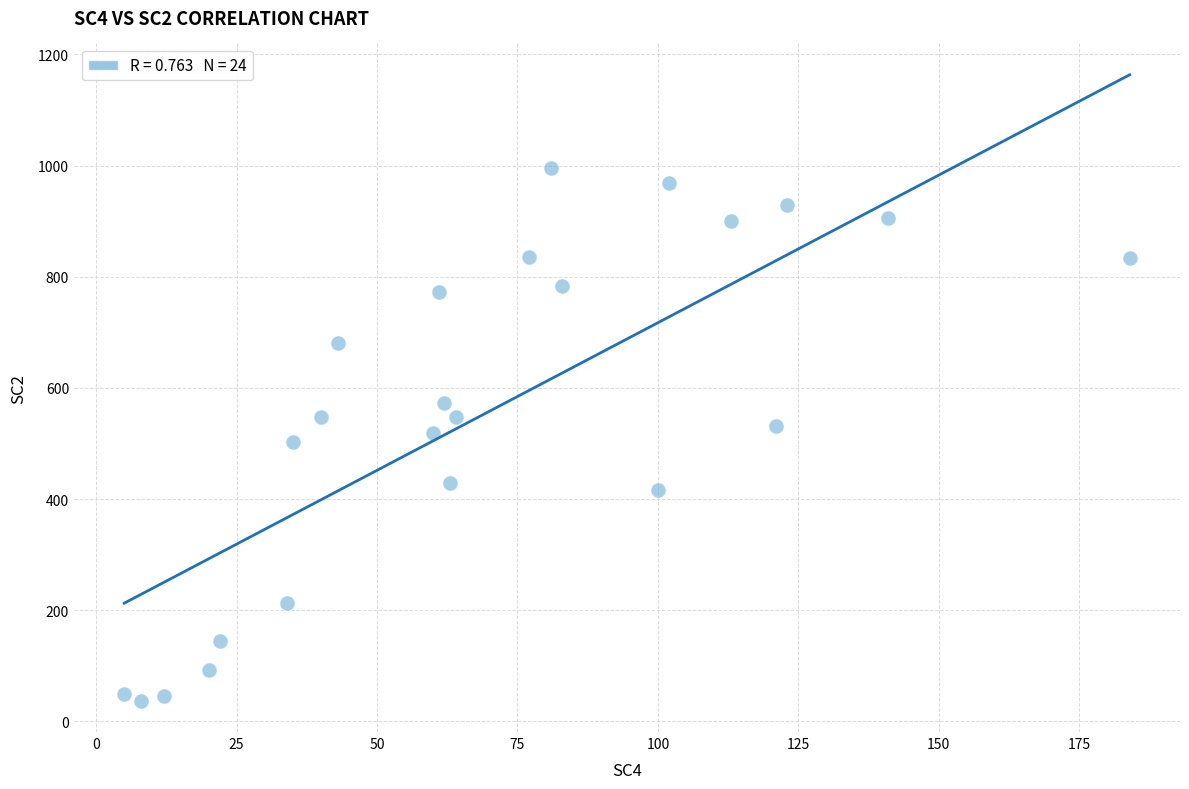

What is the range of X values (max minus min)?

179